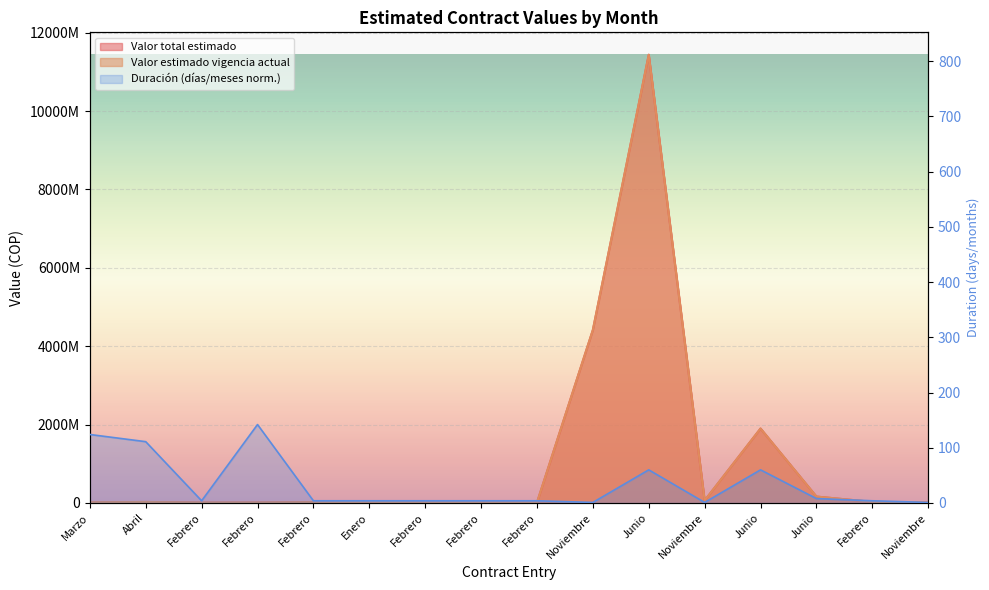

Rank the categories by Valor estimado vigencia actual value from lowest to highest.

Febrero, Febrero, Febrero, Noviembre, Marzo, Febrero, Febrero, Febrero, Abril, Enero, Febrero, Noviembre, Junio, Junio, Noviembre, Junio